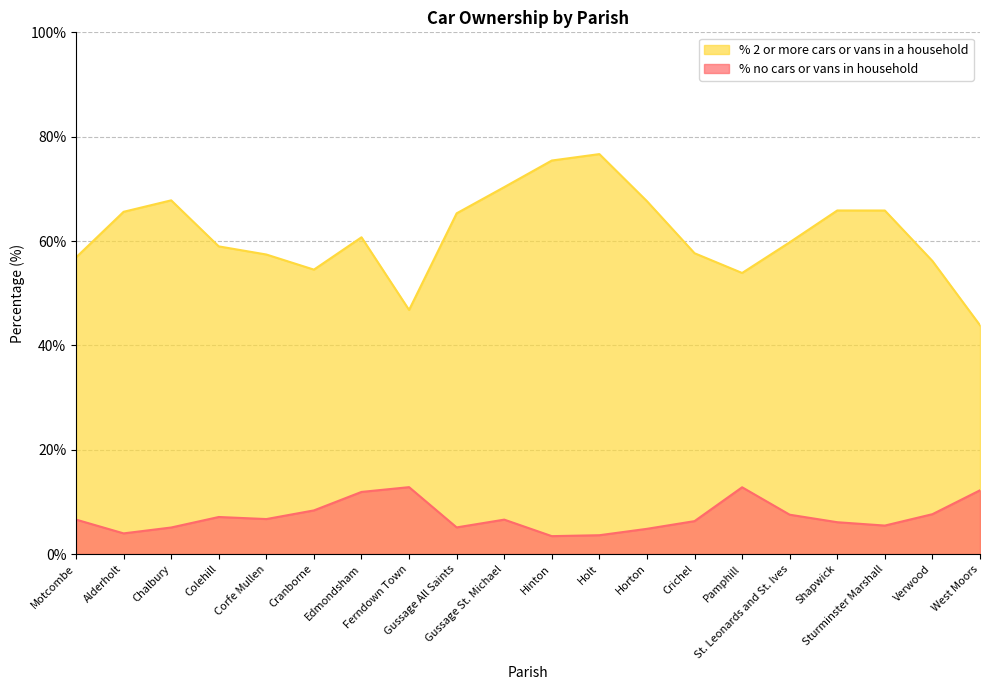

True or false: % no cars or vans in household has a value of 5.0 at Edmondsham.

False